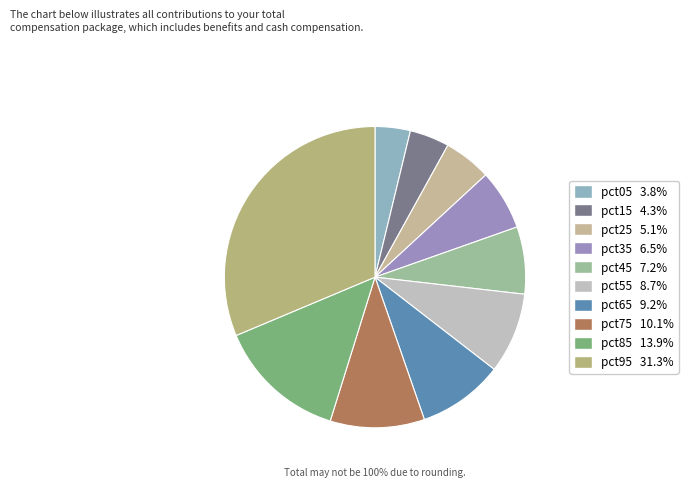

How many slices are in this pie chart?

10